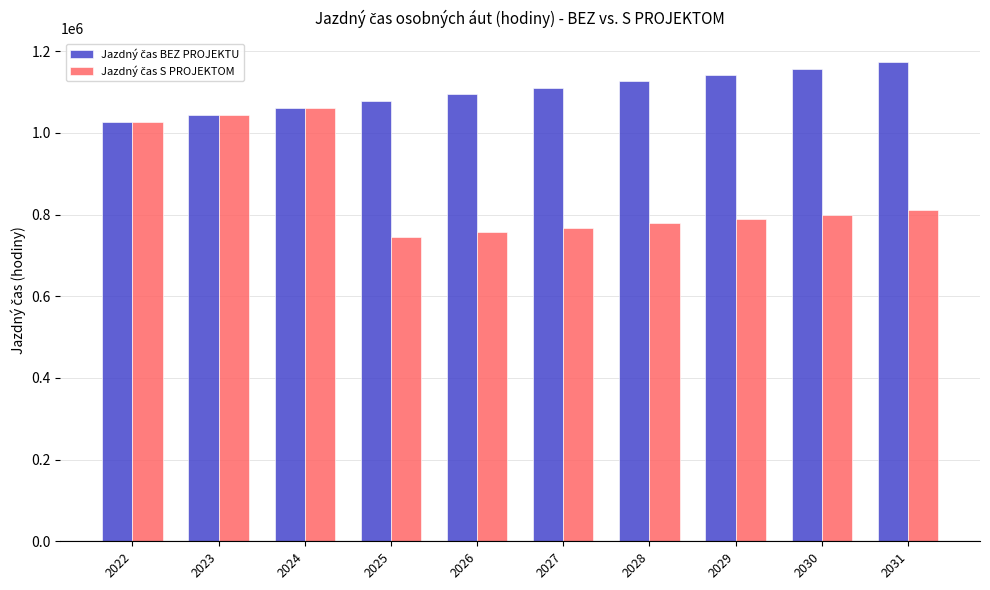

What is the total value across all series at 2024?

2122521.2